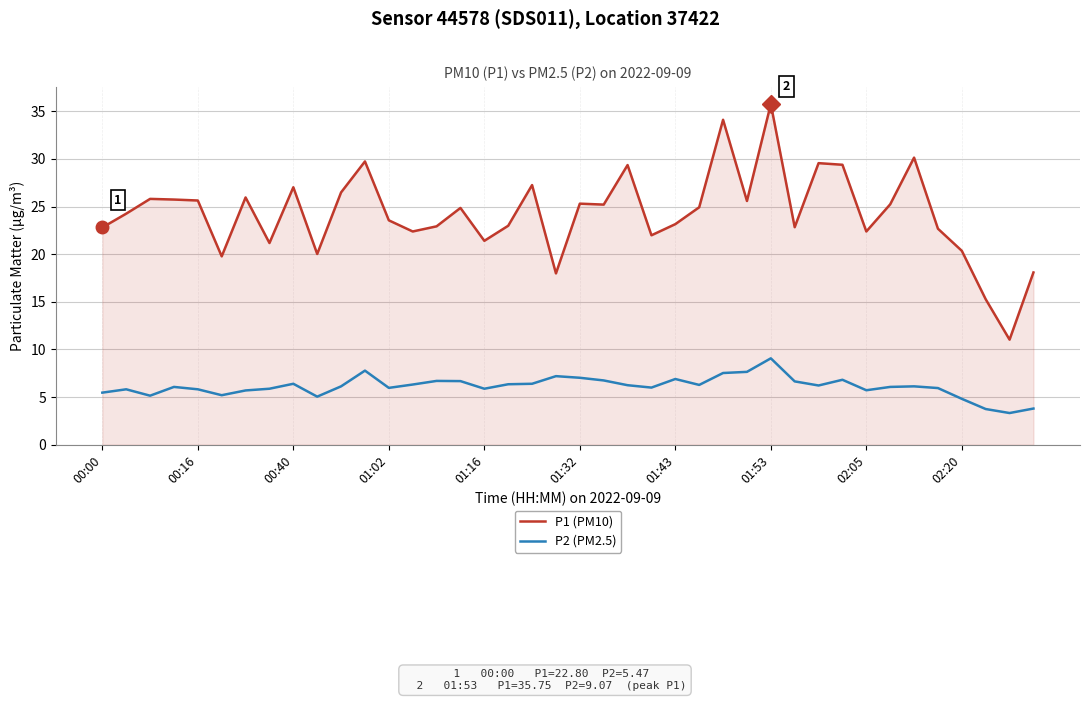

Which series has the widest spread of values?

P1 (PM10)